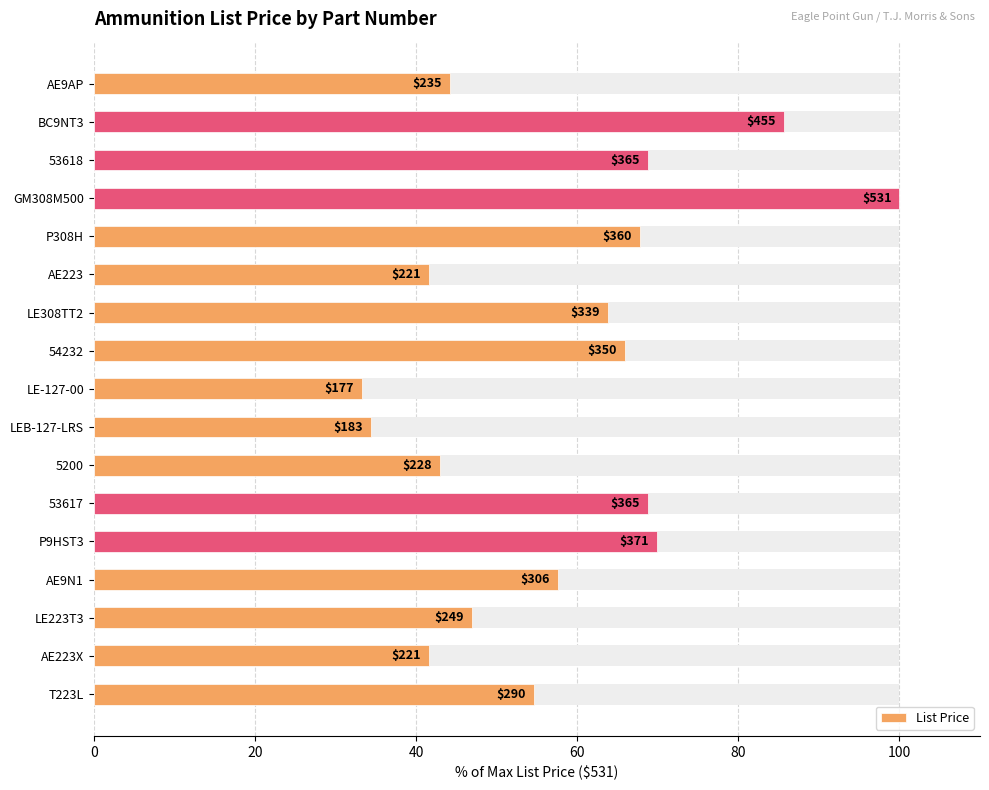

What is the value of the 4th bar from the left?

100.0